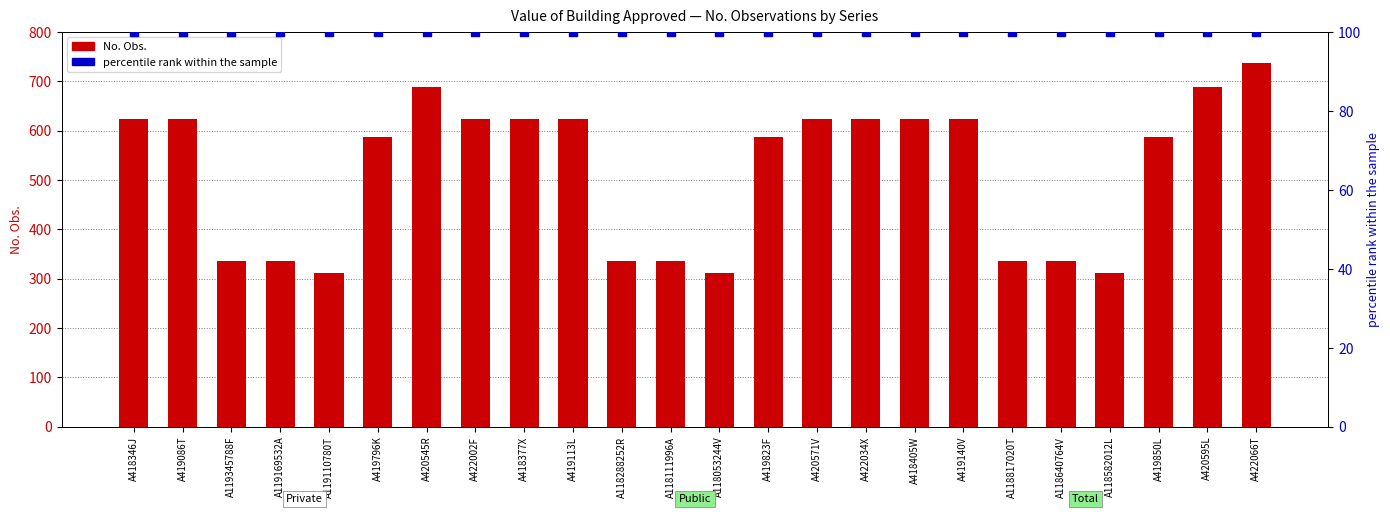

What are all the series names shown in the legend?

No. Obs., percentile rank within the sample